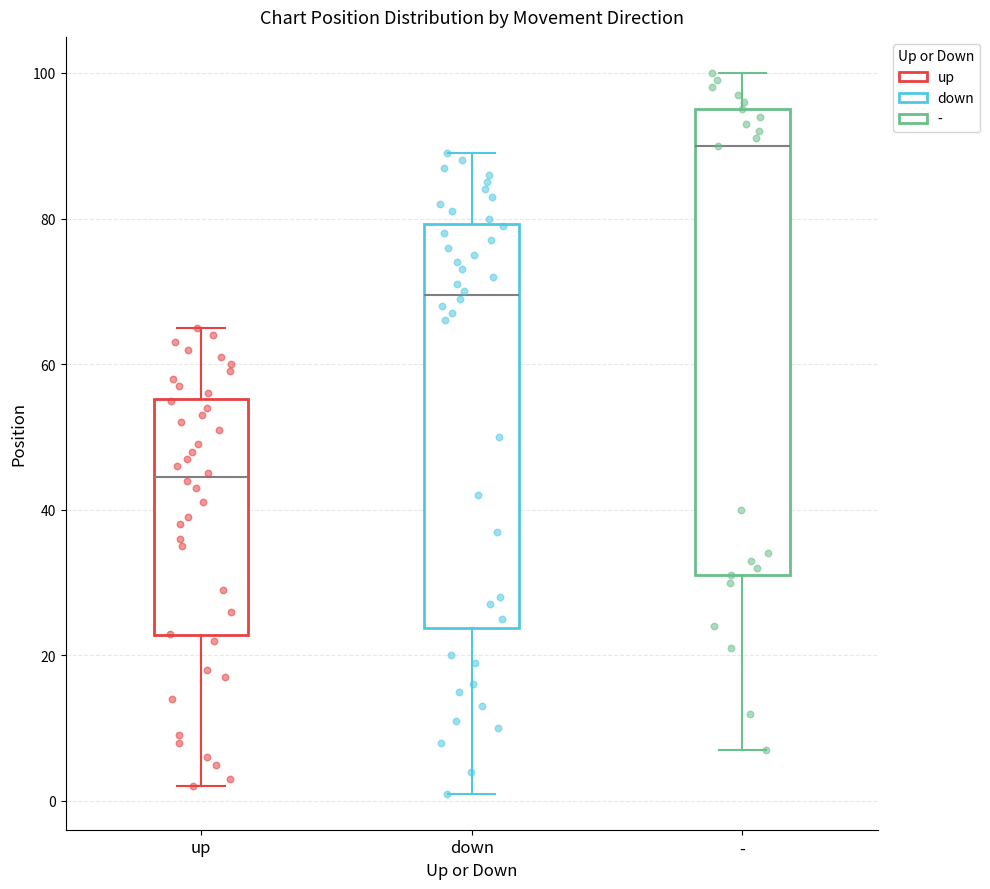

Where is the lower edge of the box for - on the y-axis? The values are not printed on the chart, so give them approximately, as read against the axis.

32